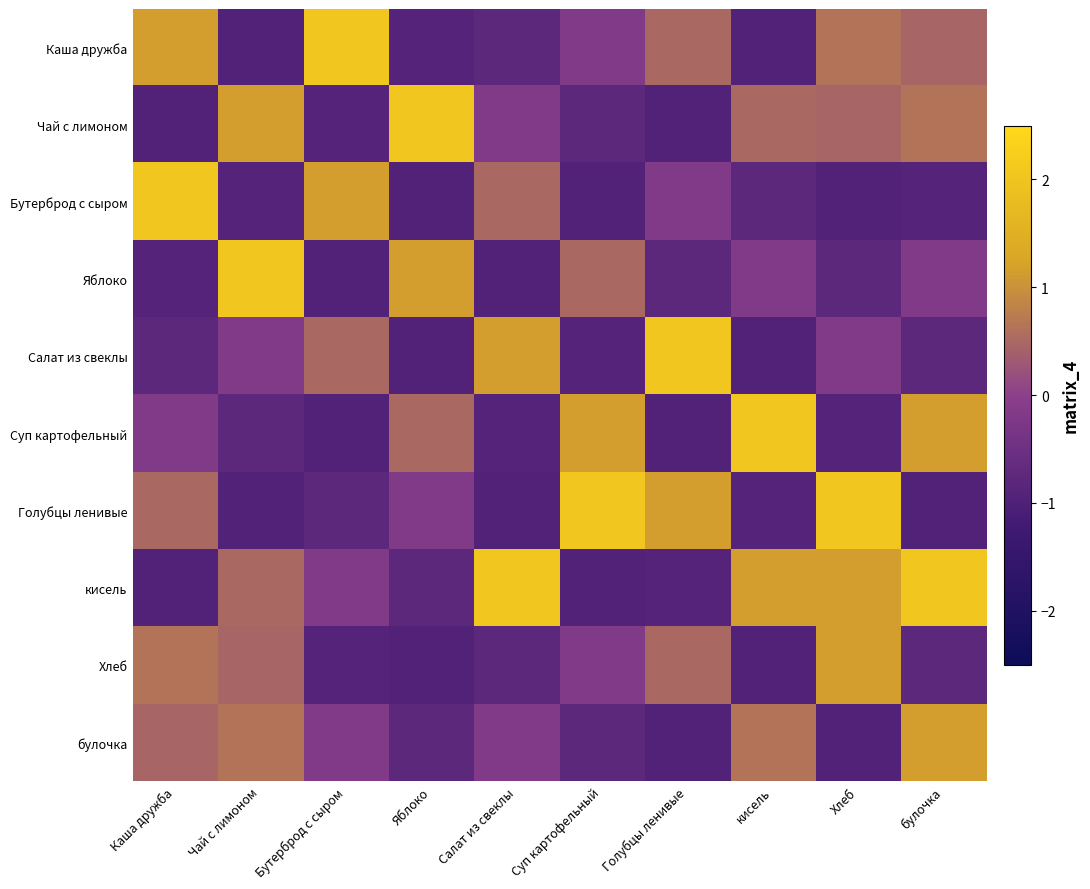

What is the greatest value displayed?

2.0